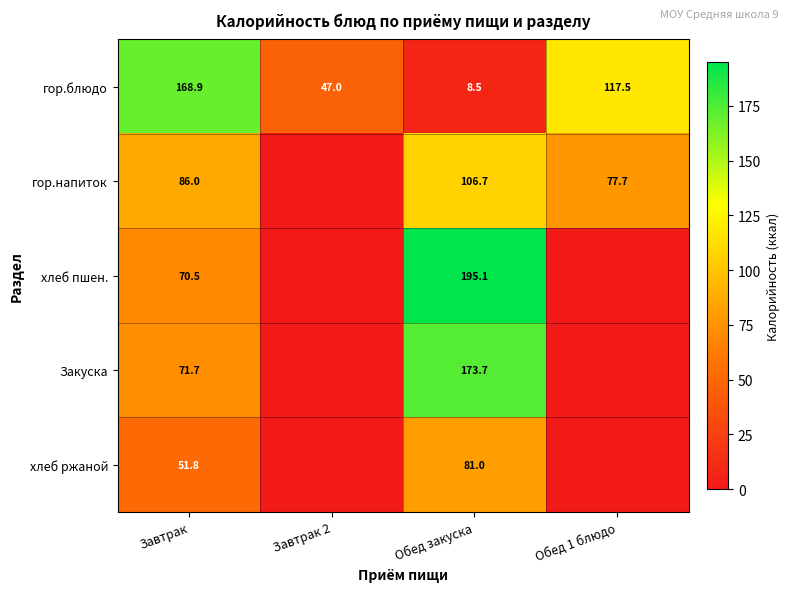

What is the total value across all series at Обед закуска?

565.0